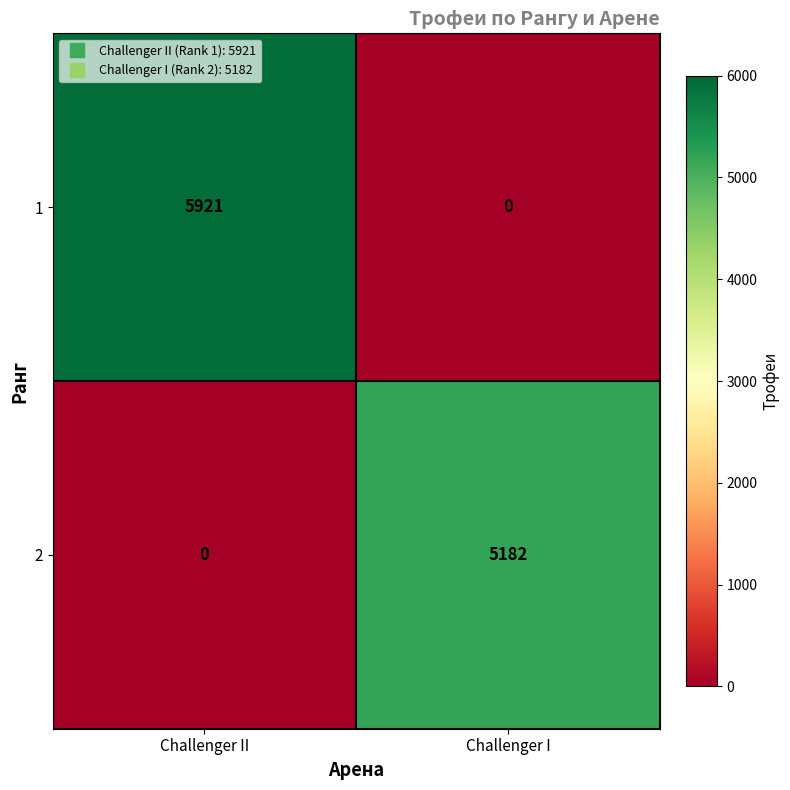

Which series changed the most between Challenger II and Challenger I?

1